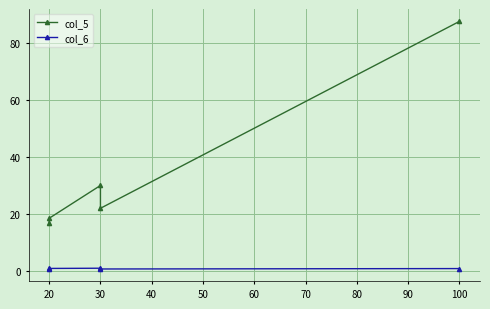

What is the maximum value shown in the chart?

87.5